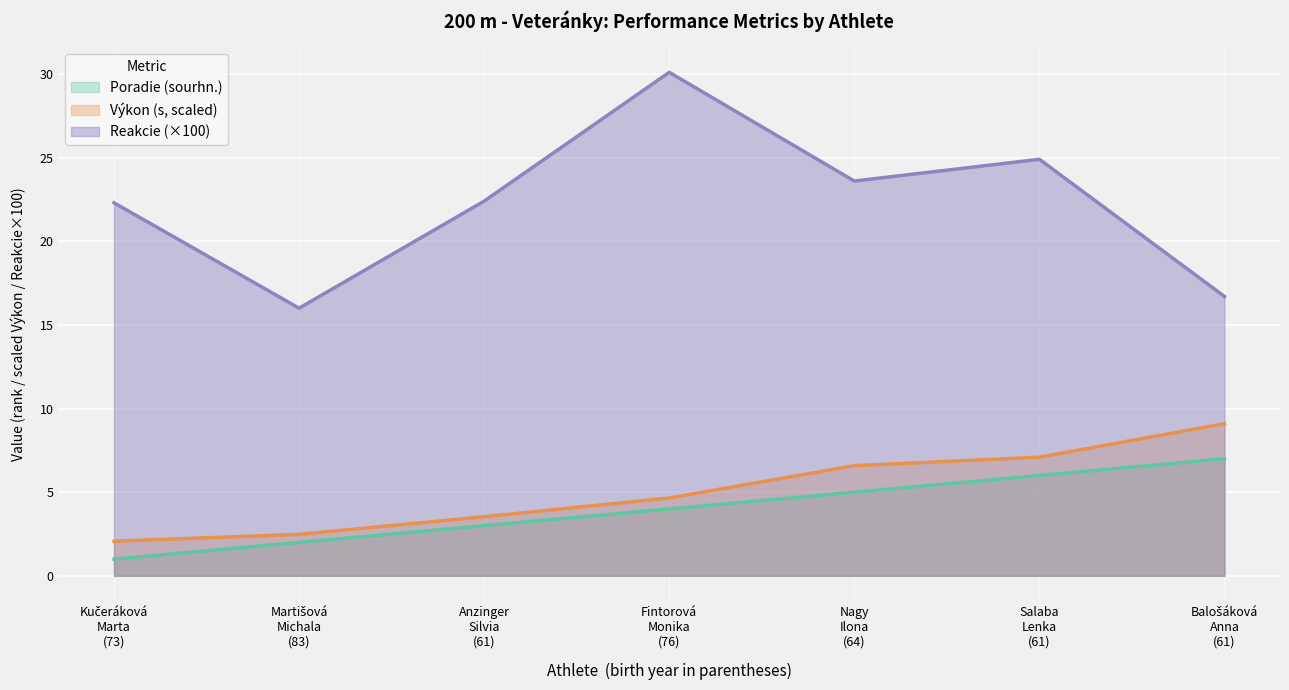

At which label does Výkon first exceed 4?

Fintorová
Monika
(76)